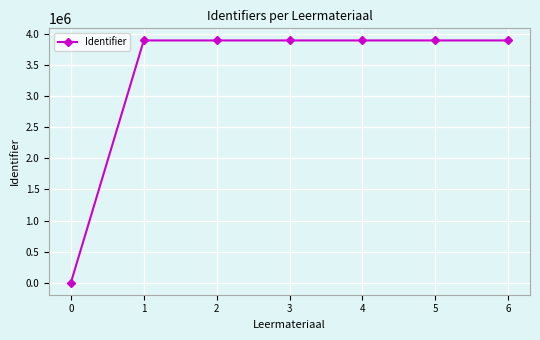

True or false: the data shows 1937753 at 6.

False